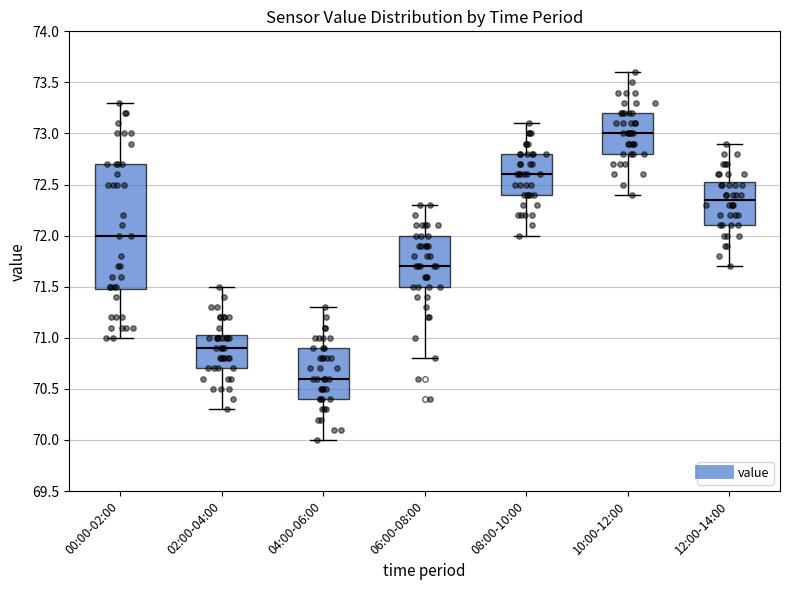

Reading left to right, transcribe this box plot: for each box, give where its median line is, the range the box spans, and where its two whiskers end, as read against the y-axis. The values are not printed on the chart, so give them approximately, as read against the axis.

00:00-02:00: median 72.00, box 71.50 to 72.70, whiskers 71.00 to 73.30
02:00-04:00: median 70.90, box 70.70 to 71.05, whiskers 70.30 to 71.50
04:00-06:00: median 70.60, box 70.40 to 70.90, whiskers 70.00 to 71.30
06:00-08:00: median 71.70, box 71.50 to 72.00, whiskers 70.80 to 72.30
08:00-10:00: median 72.60, box 72.40 to 72.80, whiskers 72.00 to 73.10
10:00-12:00: median 73.00, box 72.80 to 73.20, whiskers 72.40 to 73.60
12:00-14:00: median 72.35, box 72.10 to 72.55, whiskers 71.70 to 72.90